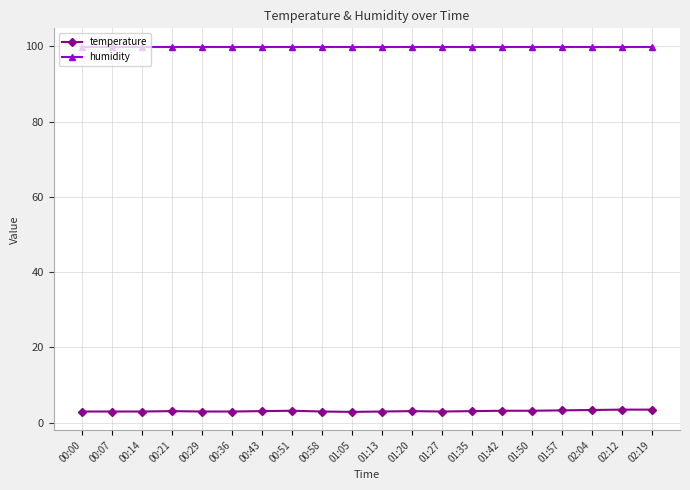

What is the minimum value for temperature?

2.9